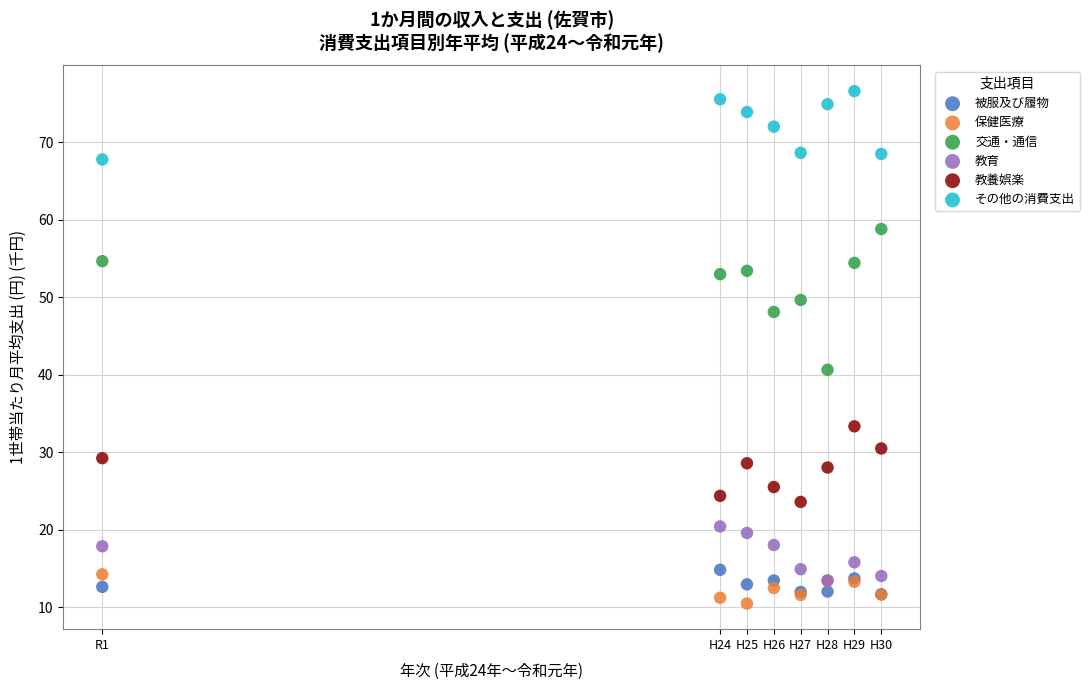

Across all series, what Y value is closest to 43?

40.6